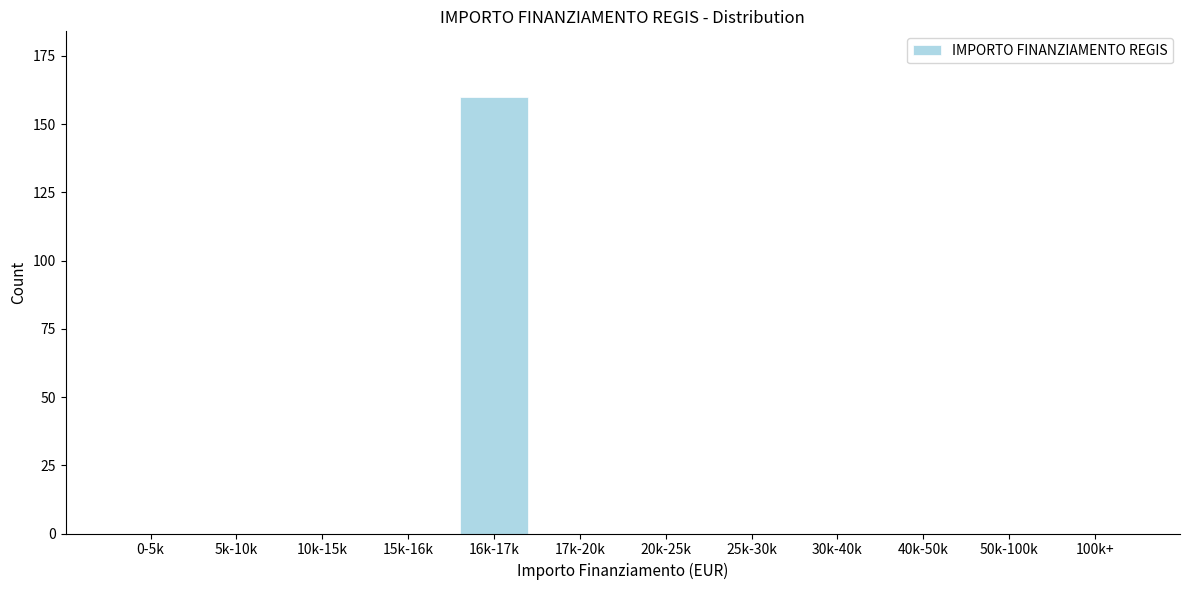

Reading left to right, extract all data points from this chart.

0-5k=0	5k-10k=0	10k-15k=0	15k-16k=0	16k-17k=160	17k-20k=0	20k-25k=0	25k-30k=0	30k-40k=0	40k-50k=0	50k-100k=0	100k+=0